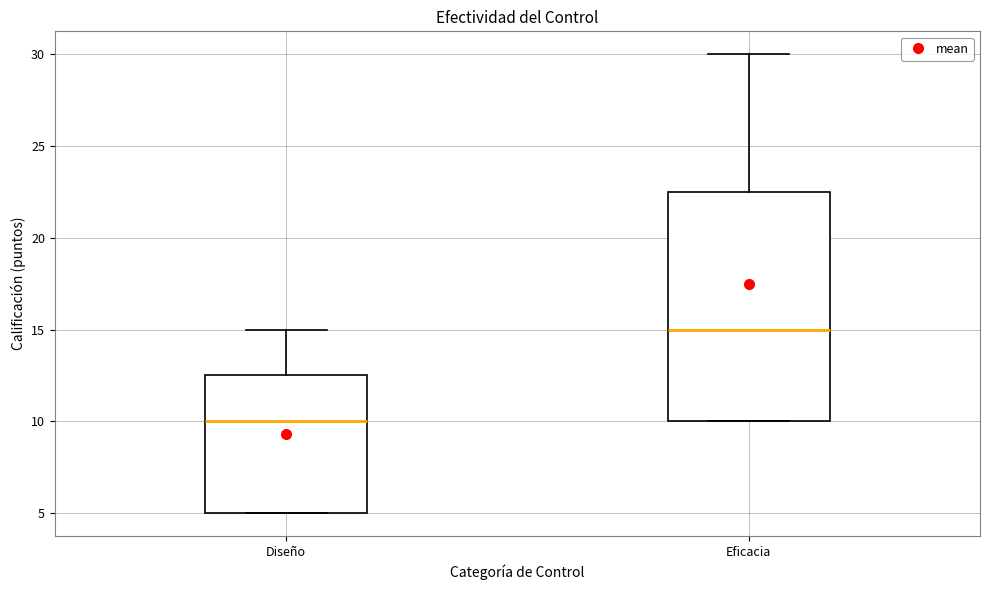

Where is the upper edge of the box for Eficacia on the y-axis? The values are not printed on the chart, so give them approximately, as read against the axis.

22.5